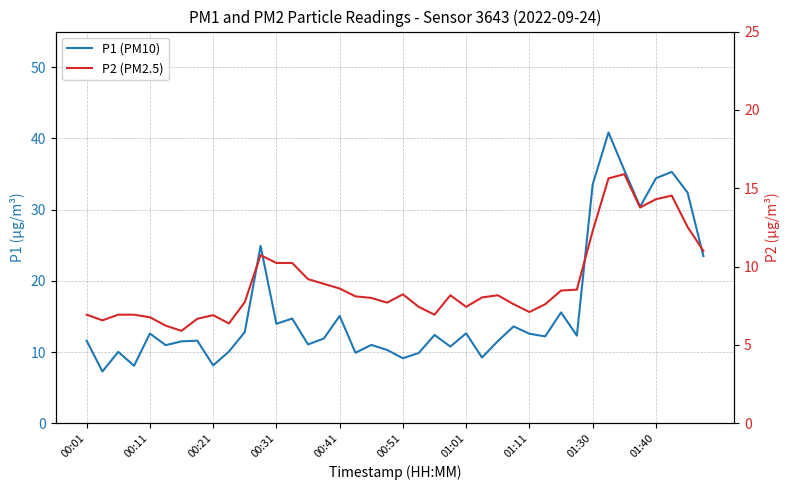

At which label is P1 (PM10) closest to 24?

39